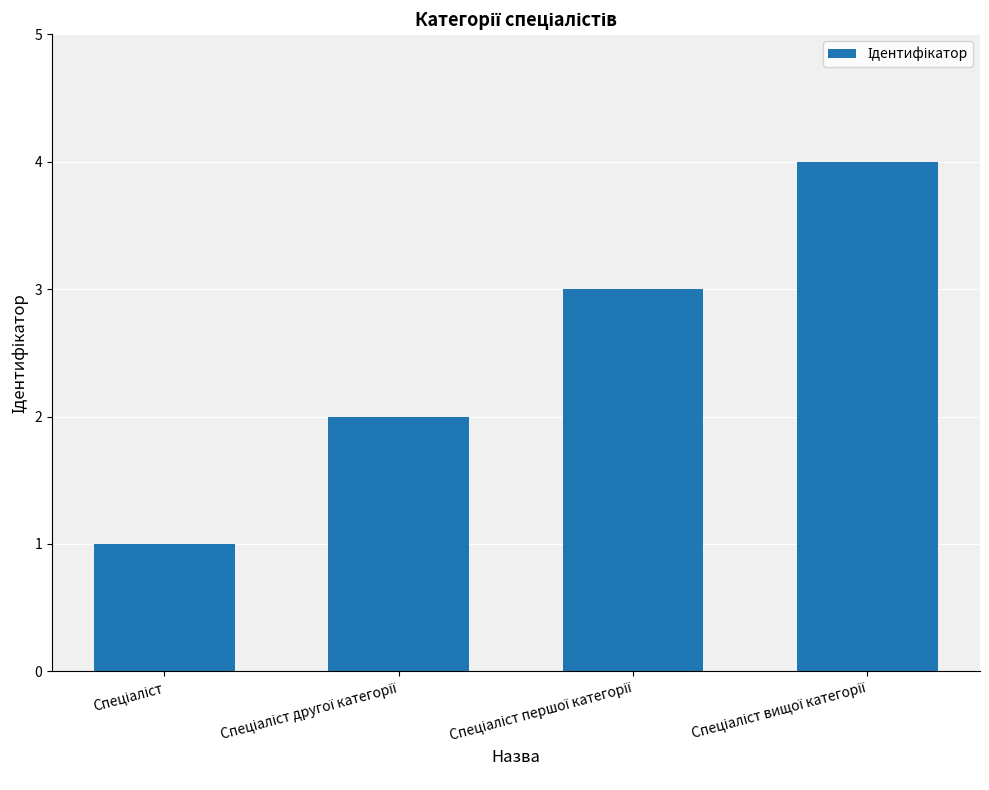

How many values are between 2 and 4?

3